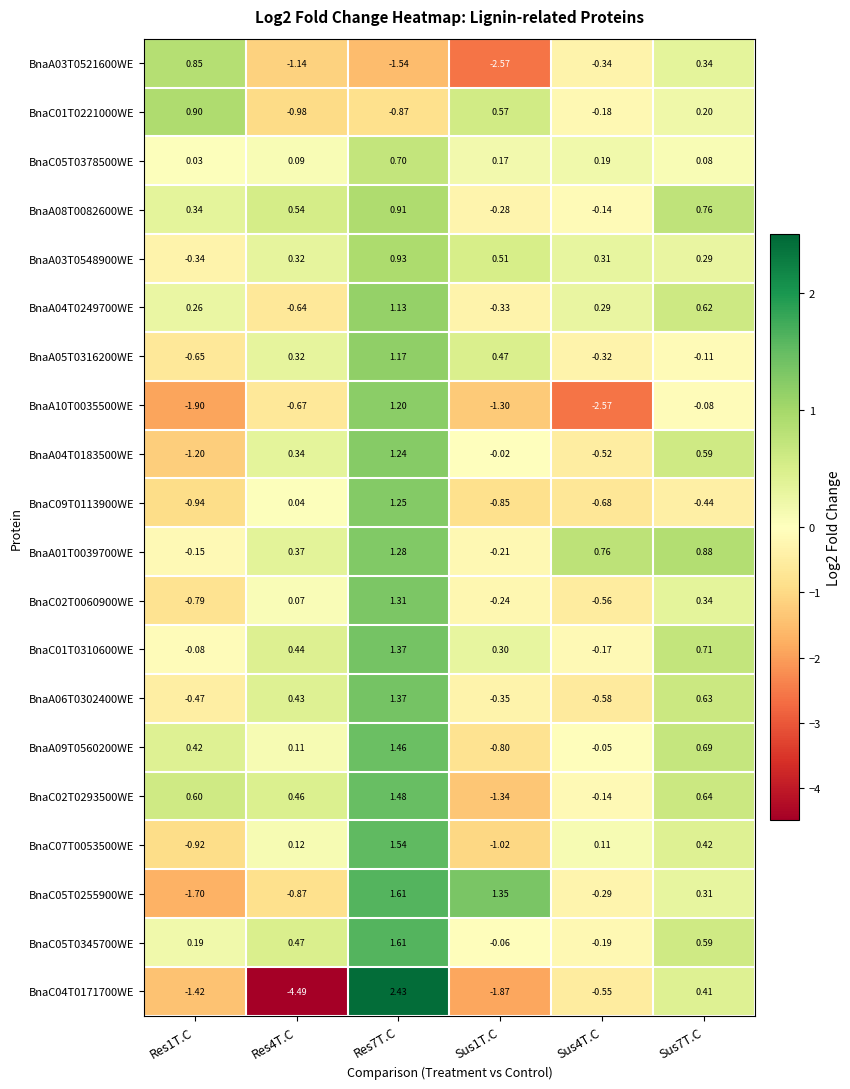

What is the spread (max minus min) of values at Res4T.C?

5.0